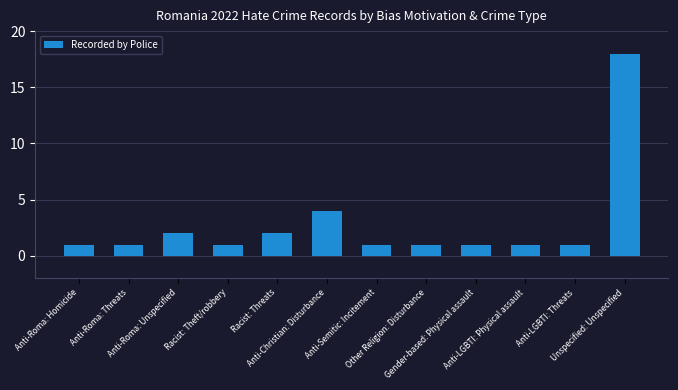

What is the difference between the second highest and second lowest values?

3